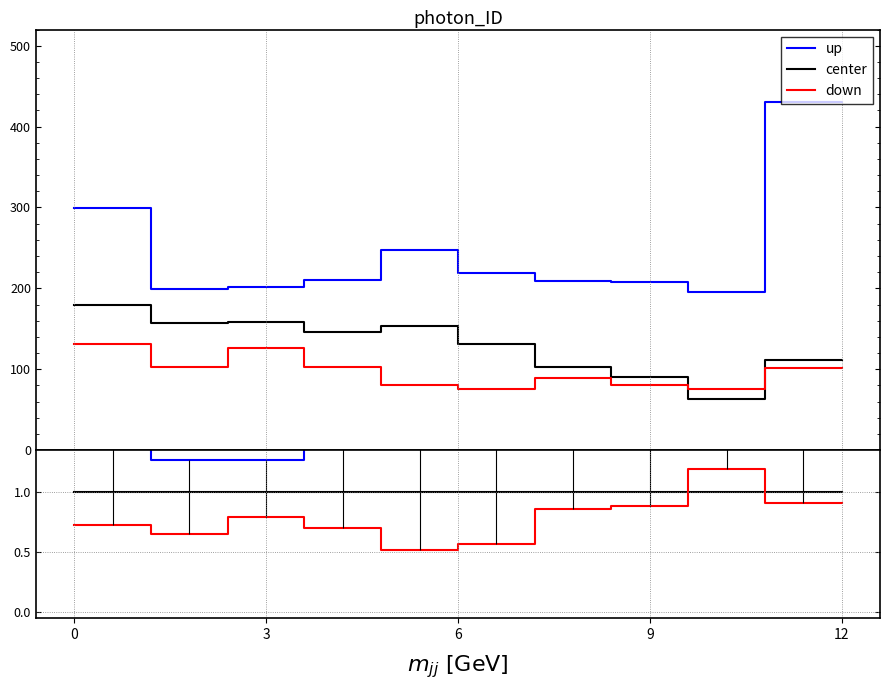

How many lines are shown in the chart?

3